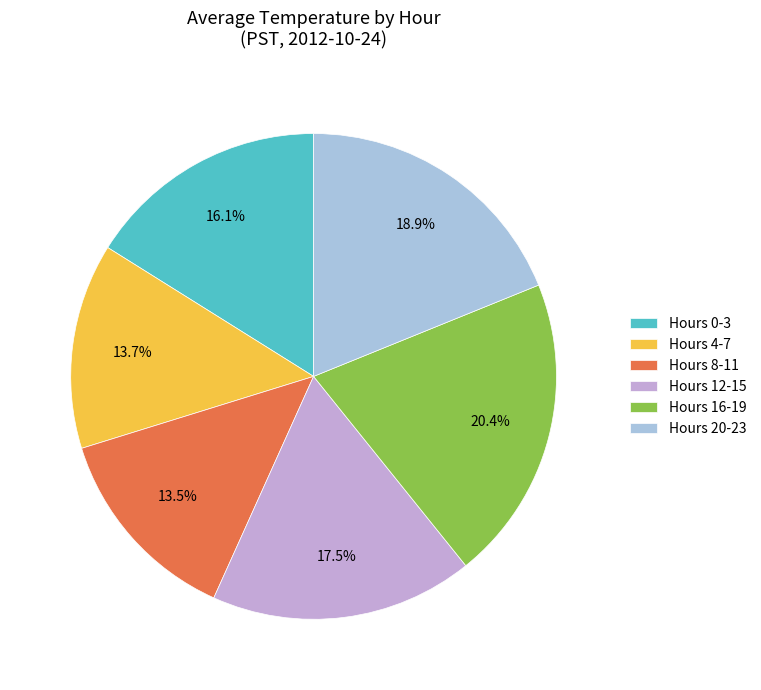

Does Hours 12-15 account for over 50% of the chart?

No